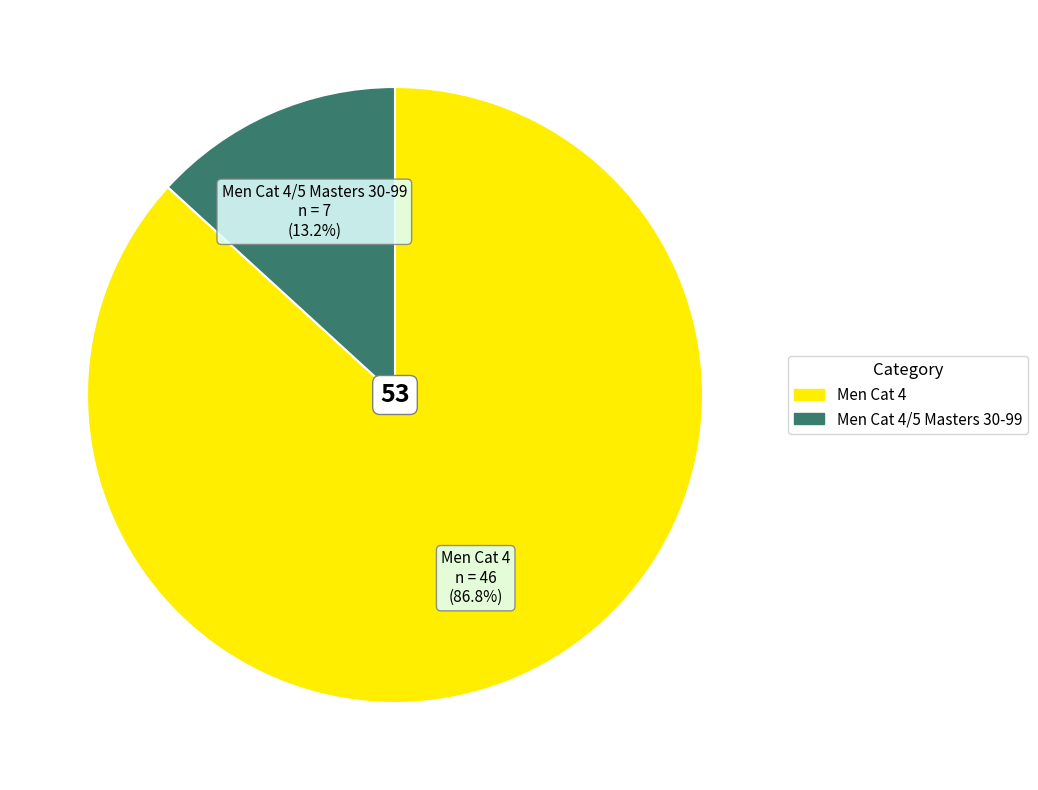

Is Men Cat 4 the majority of the pie?

Yes